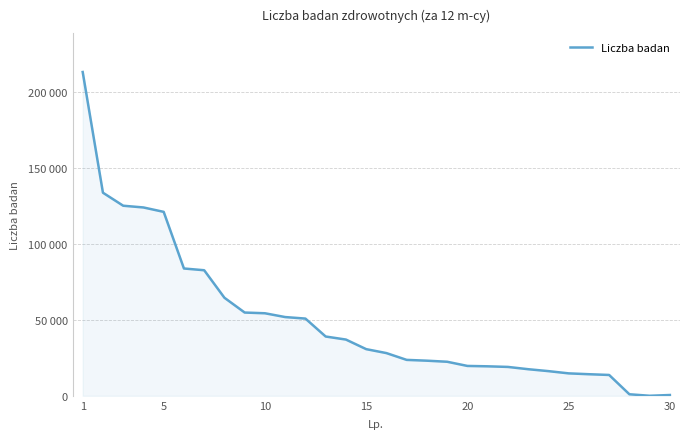

Does the chart display data point markers on the line(s)?

No